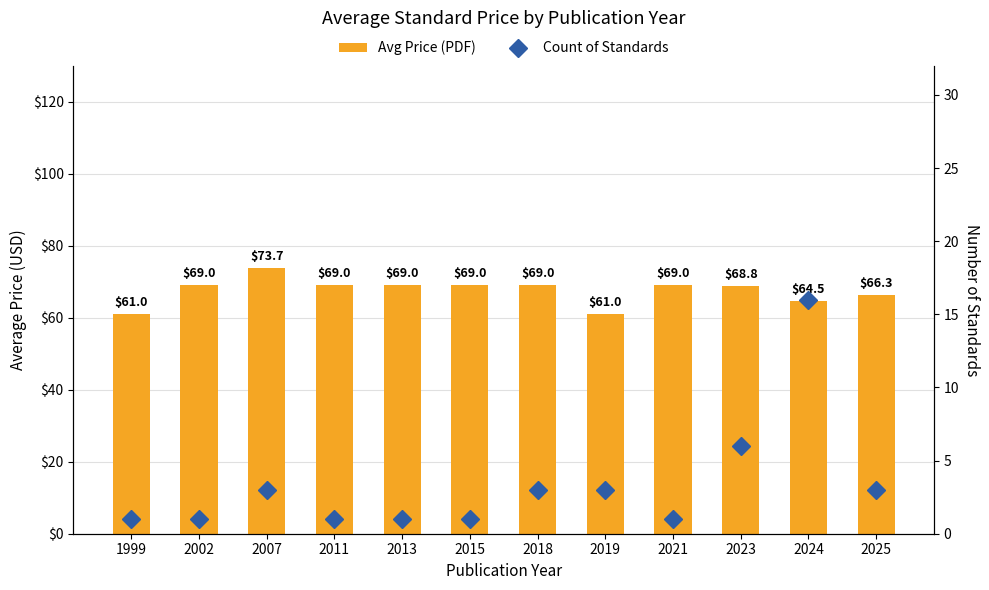

Rank the series by their average value, from lowest to highest.

Count of Standards, Avg Price (PDF)